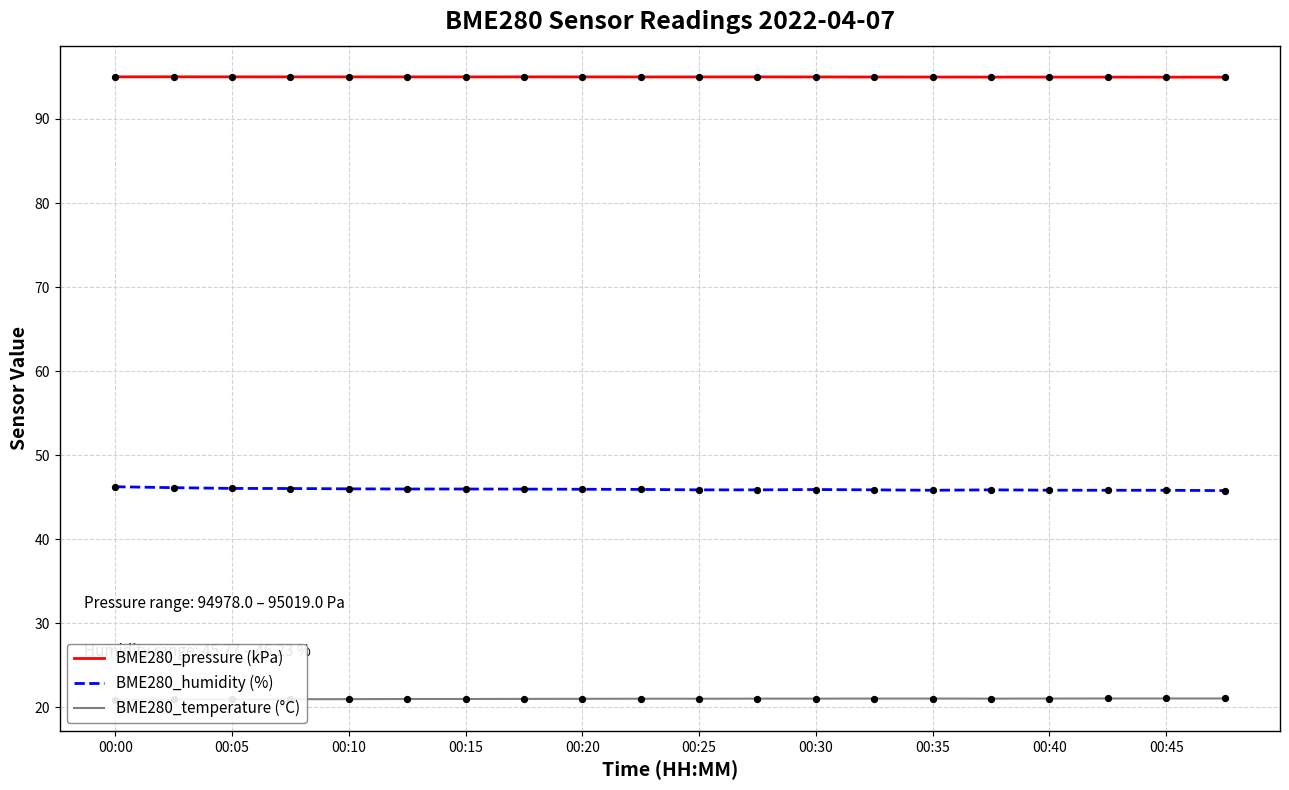

At which category is the sum across all series the highest?

00:00